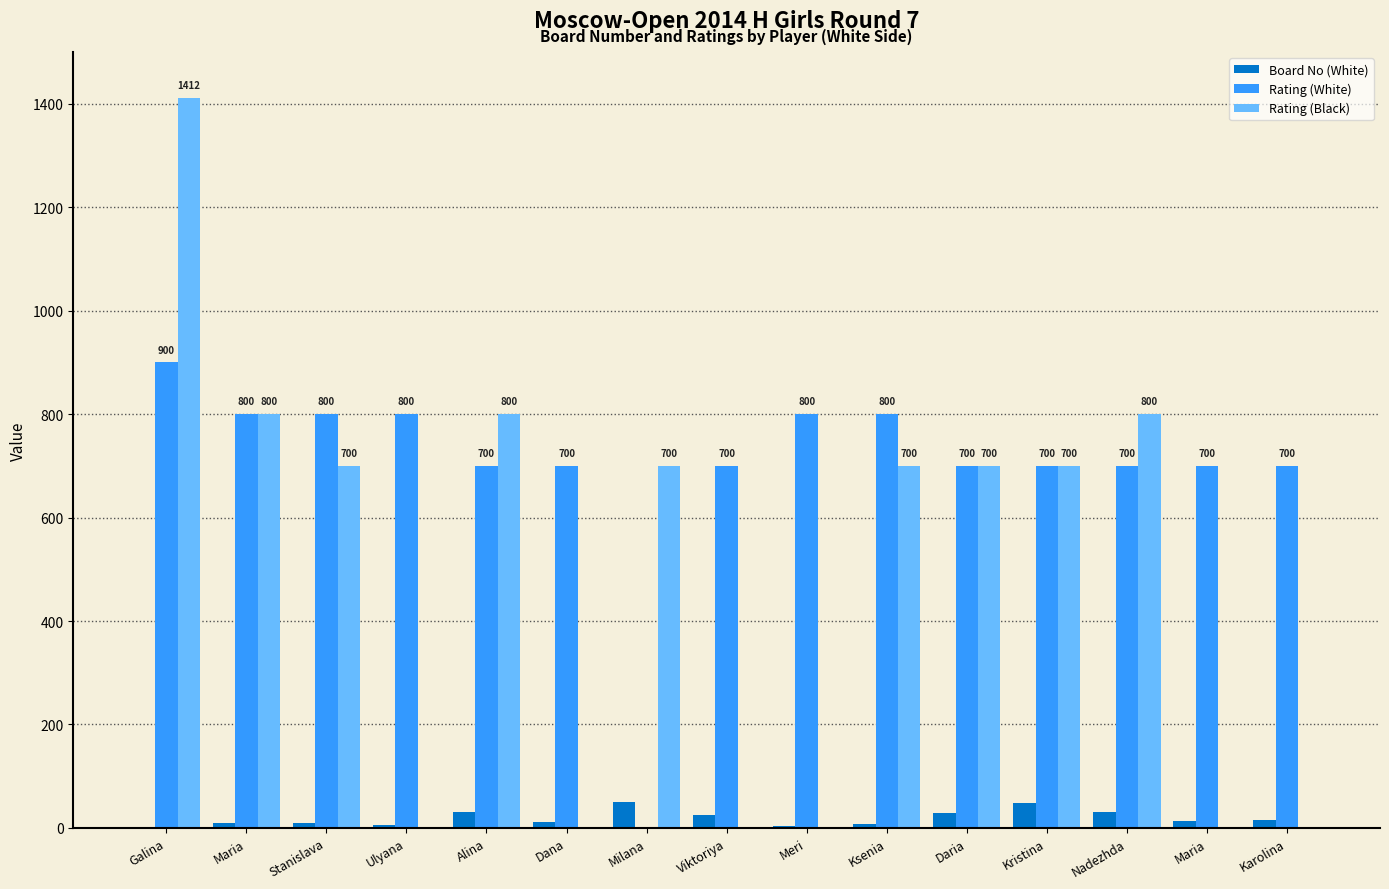

How many positive values does the Rating (White) series have?

14